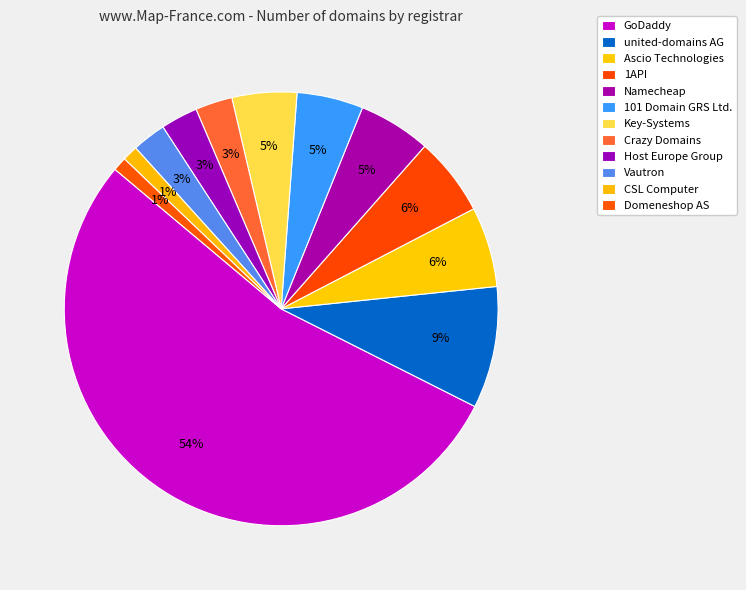

How many segments does this pie chart have?

12